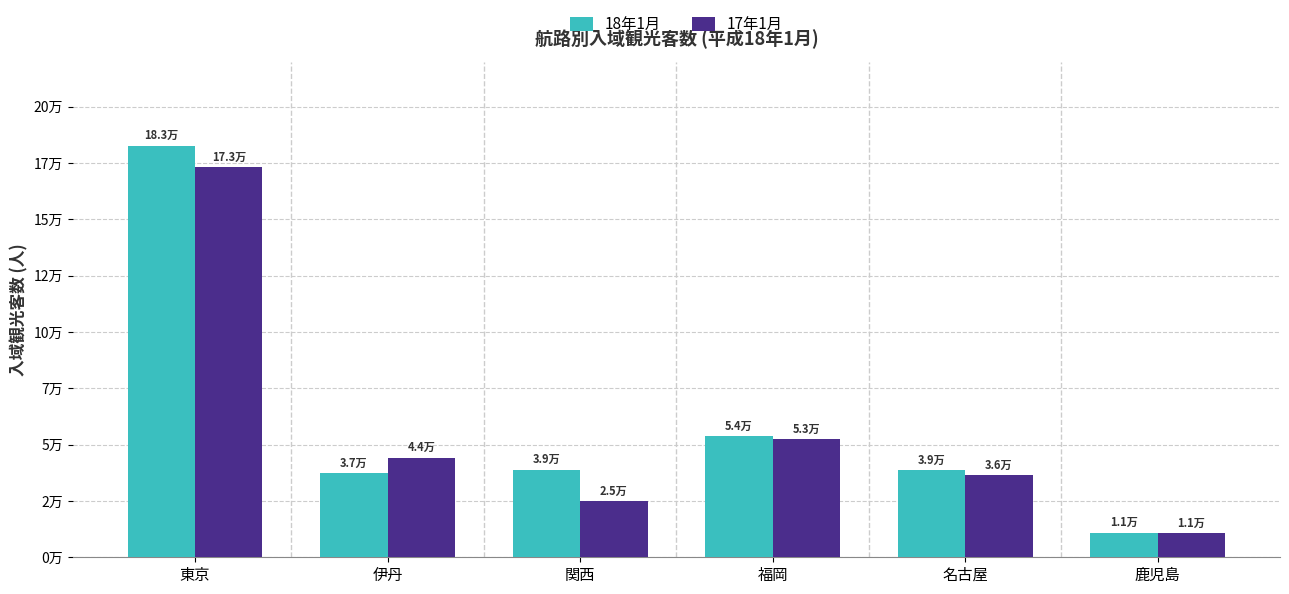

True or false: 17年1月 has a value of 36500 at 名古屋.

True